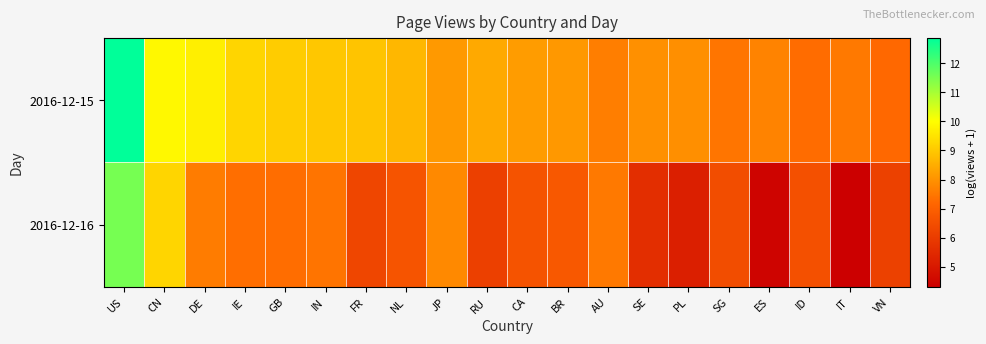

At which category is the sum across all series the highest?

US